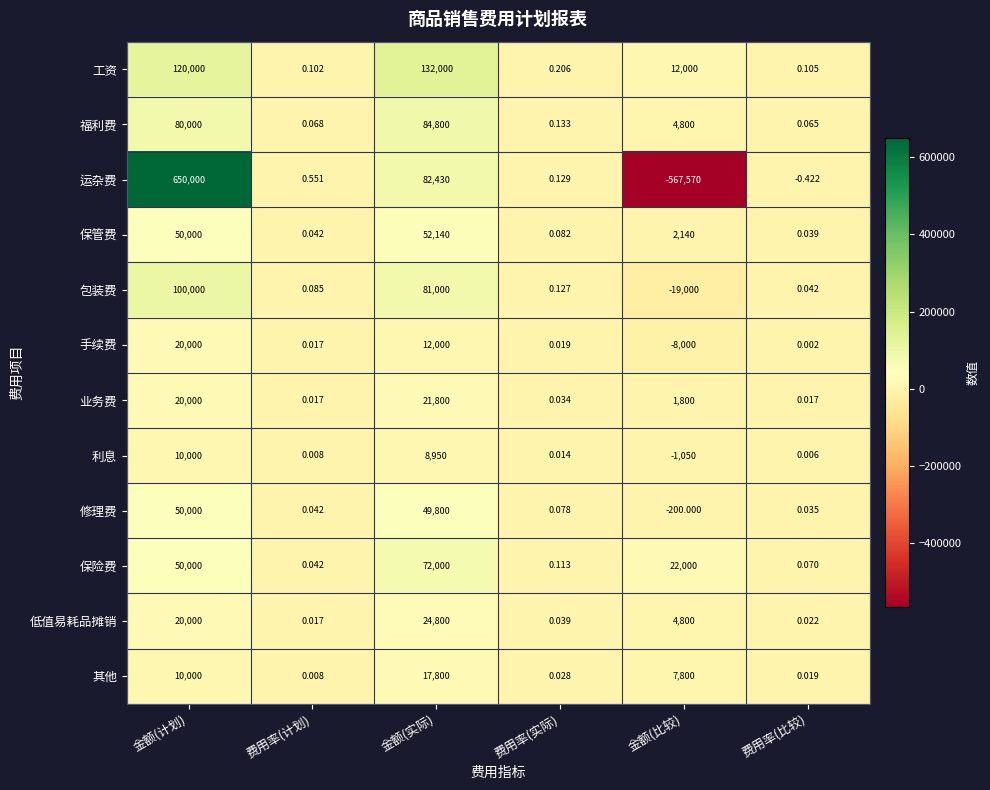

What is the smallest value displayed?

-567570.0